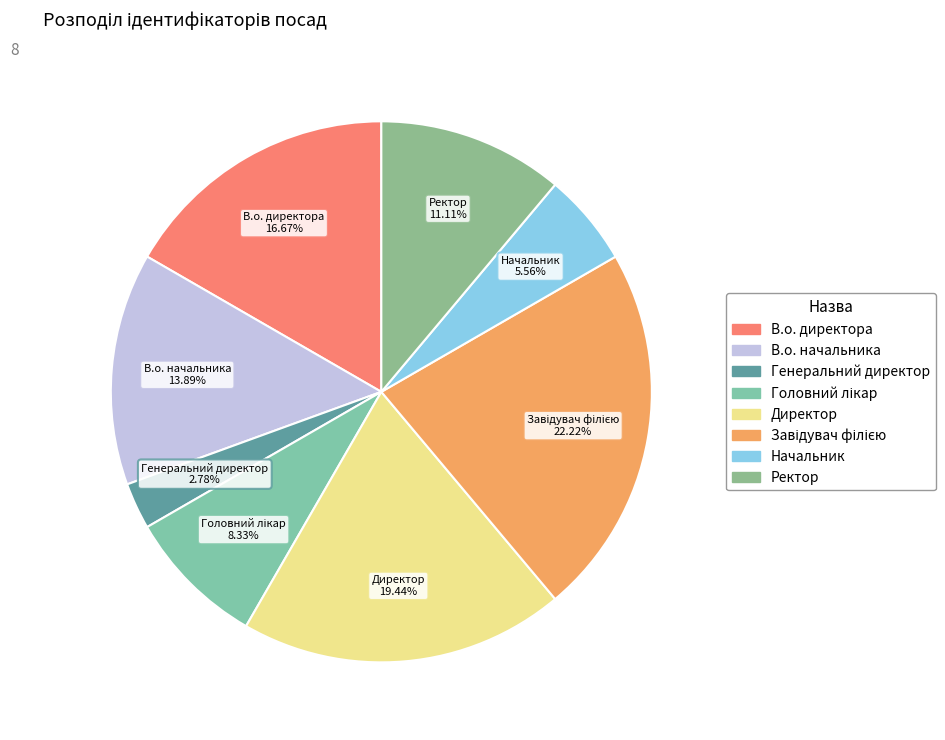

Between Генеральний директор and Начальник, which is larger?

Начальник